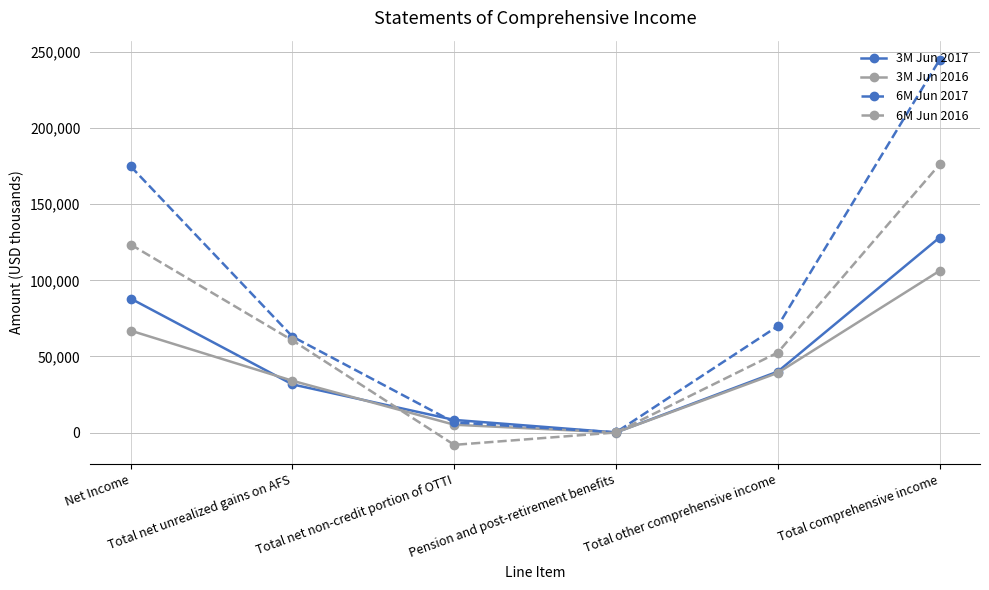

What is the minimum value shown in the chart?

-8062